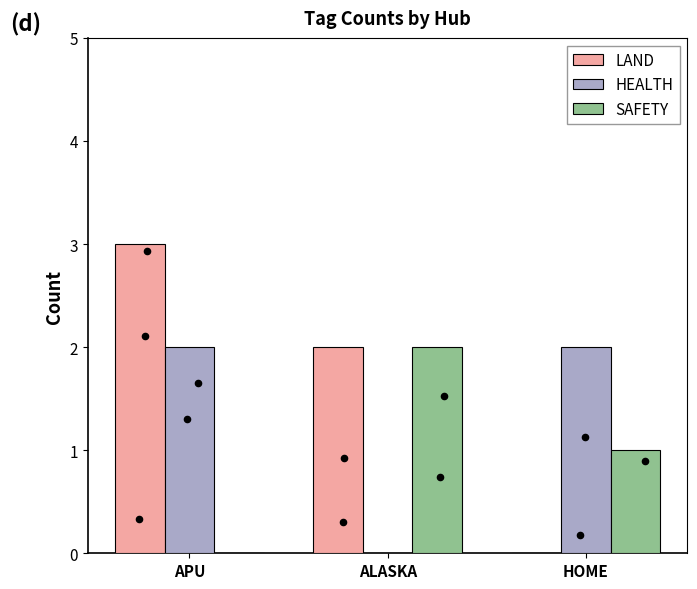

What is the total value across all series at APU?

5